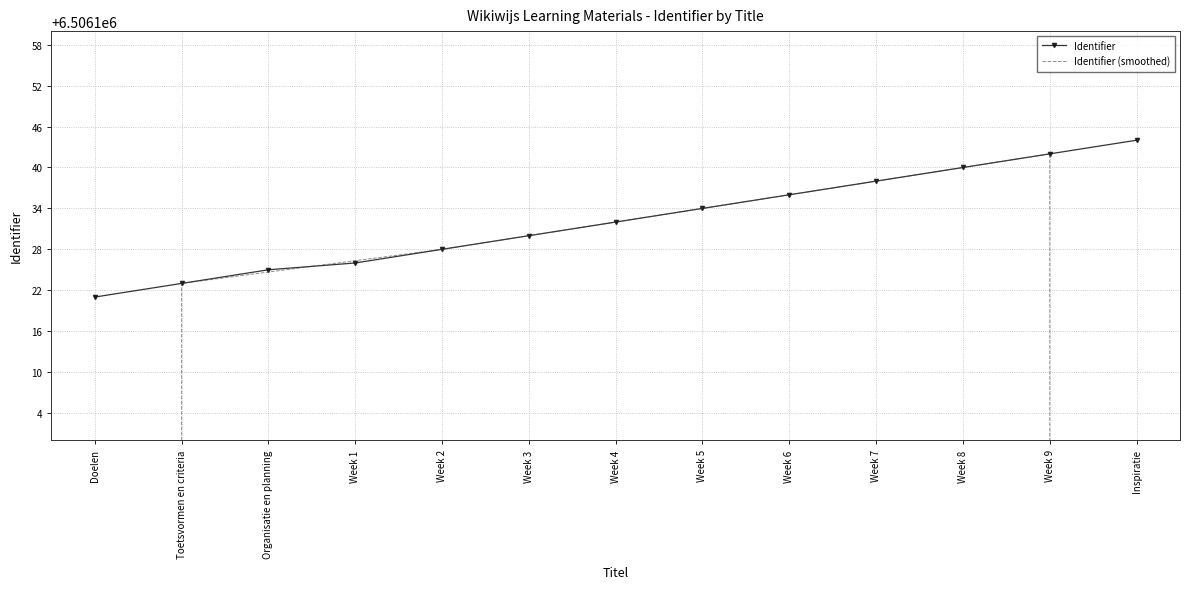

What is the approximate value of Identifier at Inspiratie?

6506144